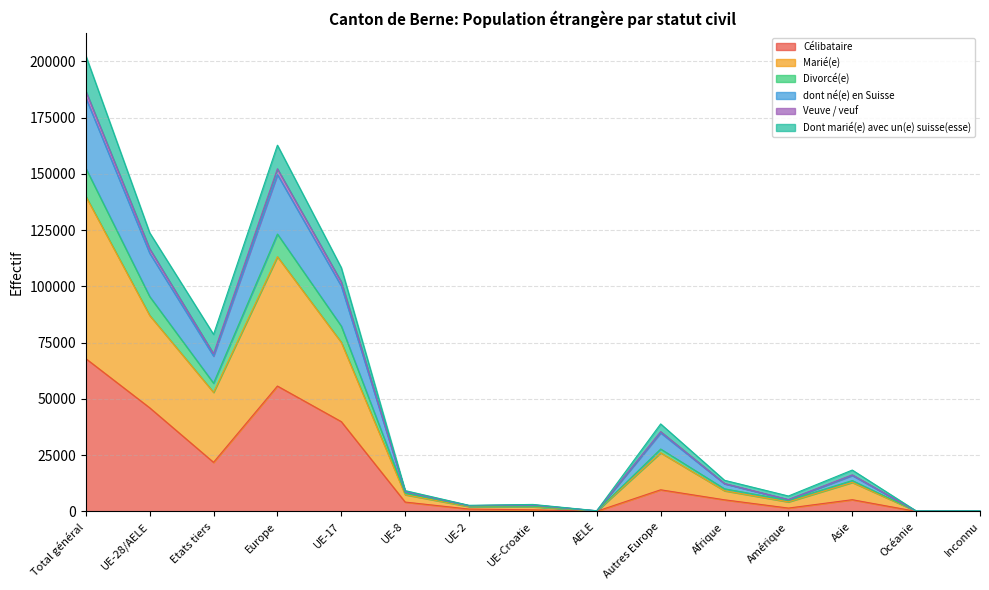

At which category is the sum across all series the highest?

Total général